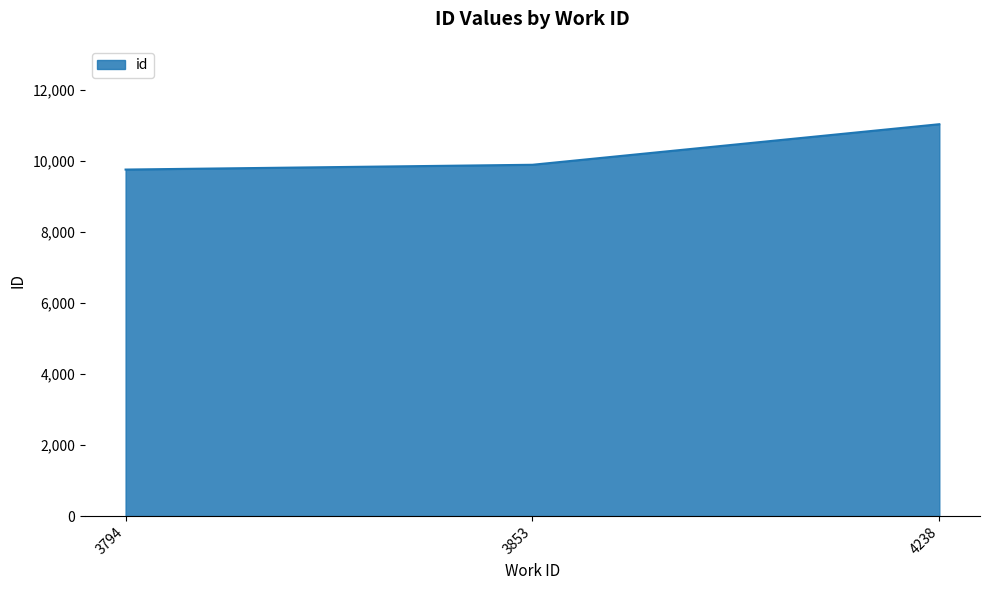

List the labels in order of value, largest first.

4238, 3853, 3794